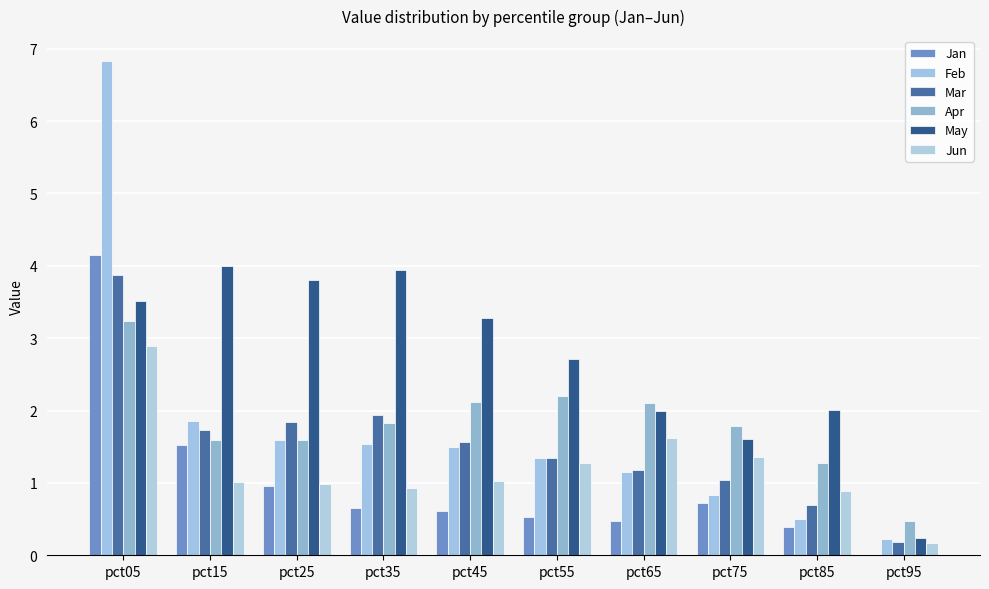

Does the chart contain stacked bars?

No